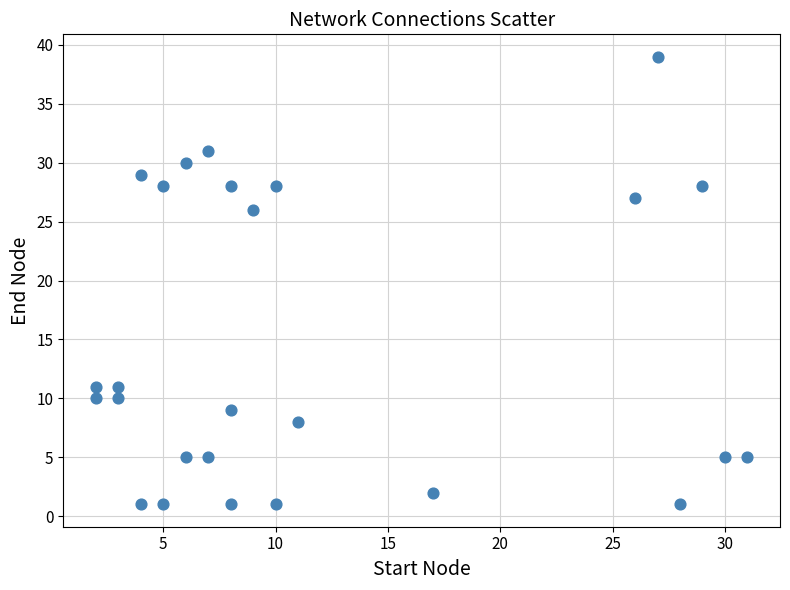

What Y value in the scatter plot is closest to 20?

26